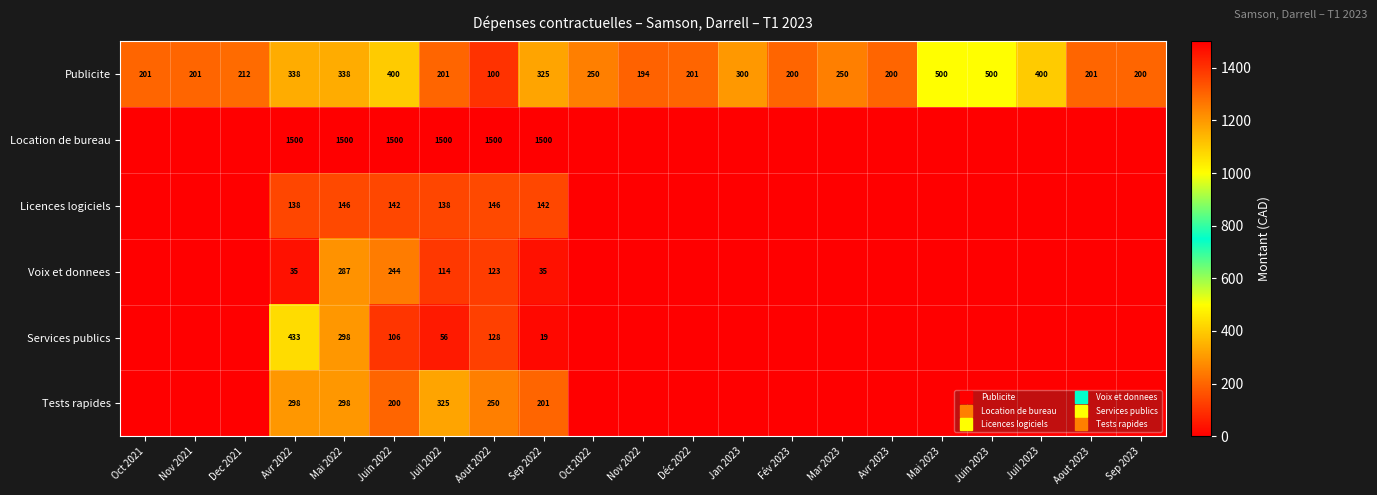

How many data points does each series have?

21